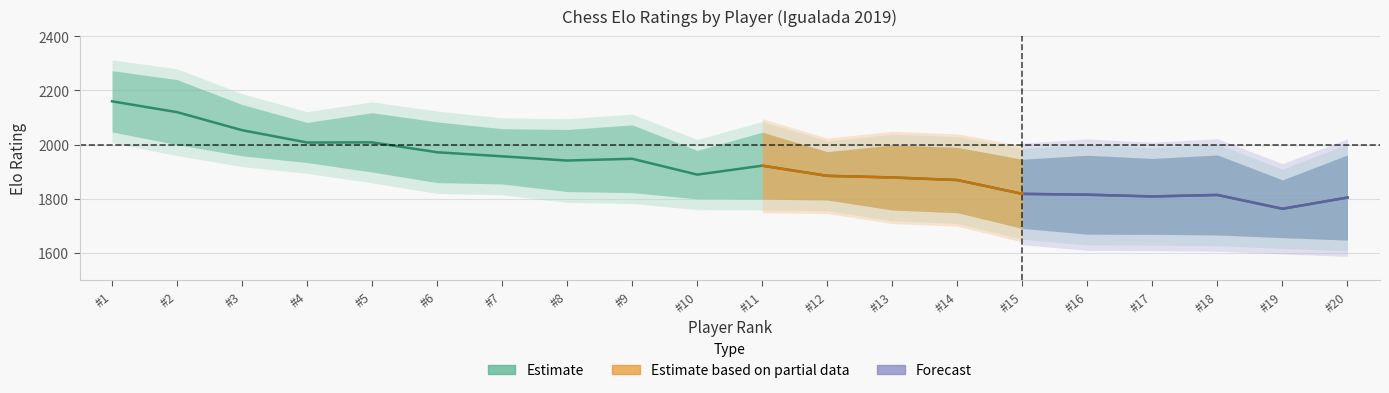

Reading right to left, extract all data points from this chart.

1805.0	1763.5	1814.5	1809.0	1815.5	1818.5	1869.5	1879.0	1885.0	1922.5	1889.5	1948.0	1941.5	1957.0	1972.0	2008.5	2008.0	2053.5	2120.0	2160.0